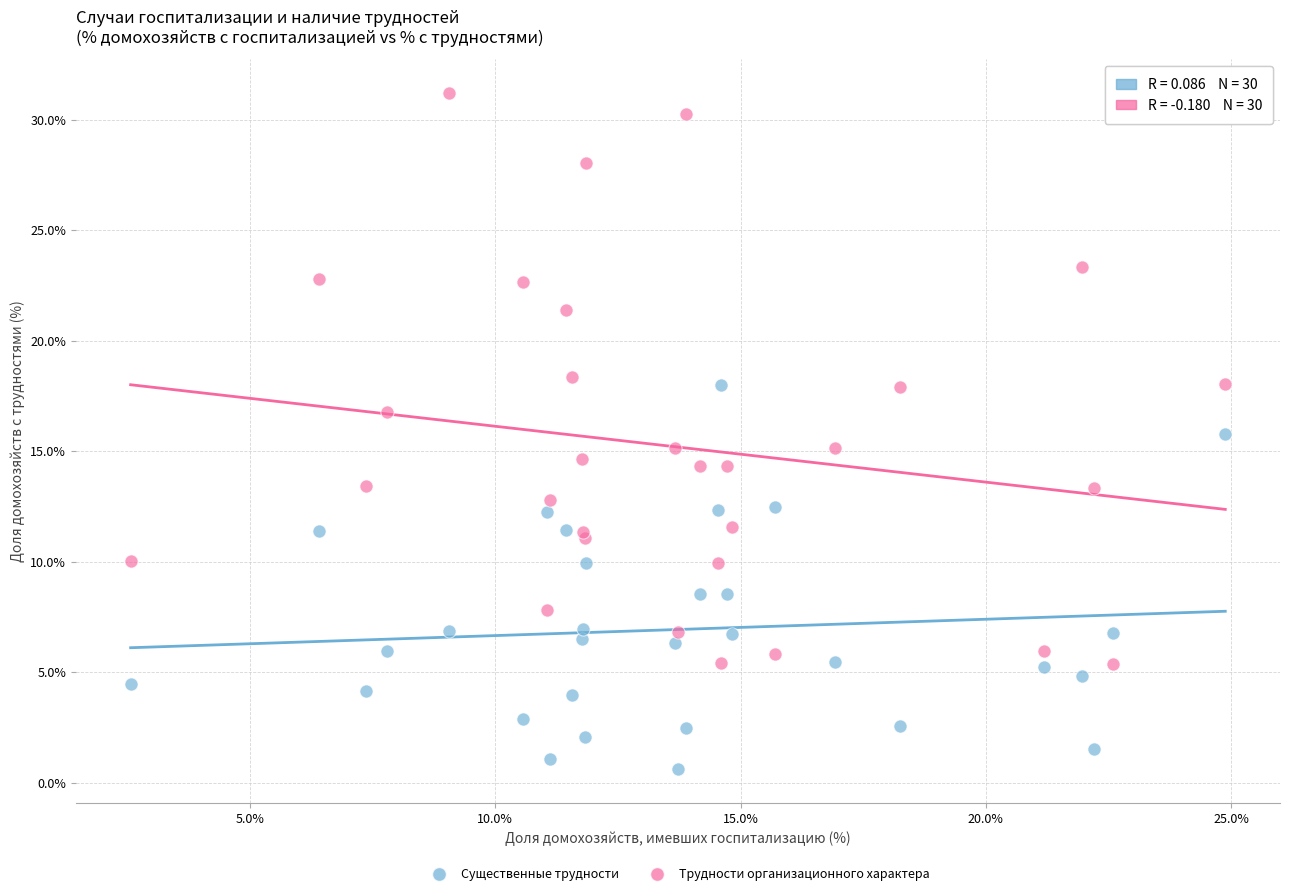

Which series reaches the maximum Y coordinate?

Трудности организационного характера